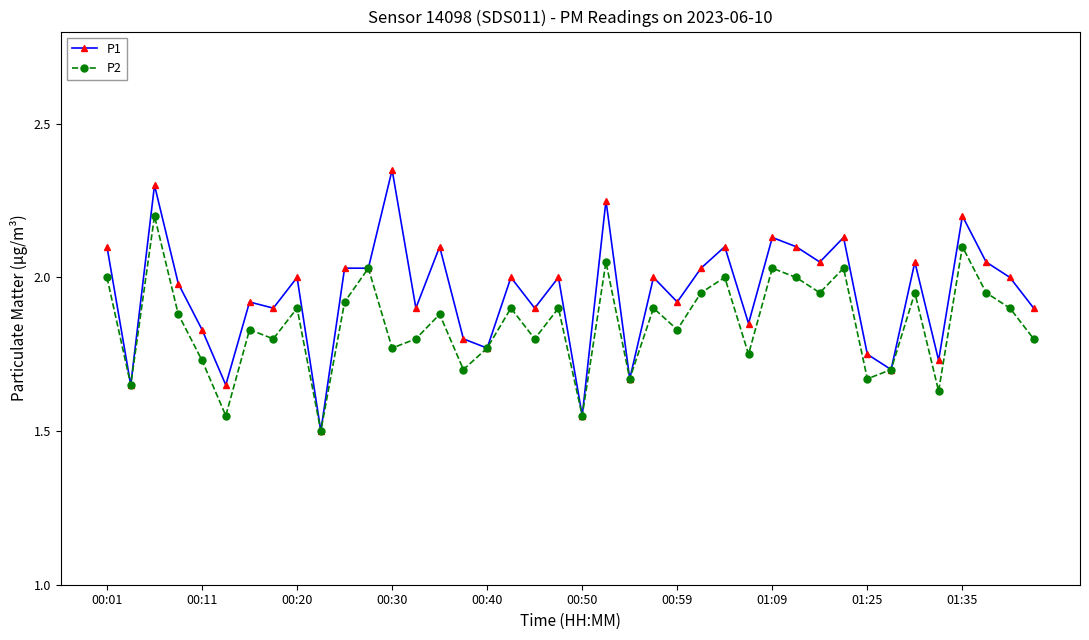

Which series has the largest range (max minus min)?

P1